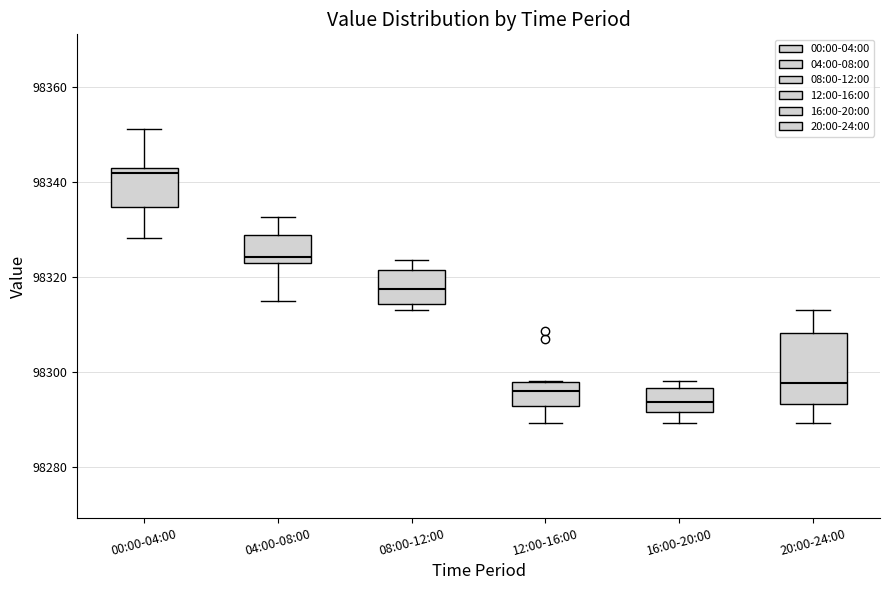

Reading left to right, read every box against the y-axis: the position of its median line, the range the box covers, and the ends of its whiskers. The values are not printed on the chart, so give them approximately, as read against the axis.

00:00-04:00: median 98342 (just below the box's upper edge), box 98334 to 98342, whiskers 98328 to 98352
04:00-08:00: median 98324, box 98322 to 98328, whiskers 98314 to 98332
08:00-12:00: median 98318, box 98314 to 98322, whiskers 98314 (just below the box's lower edge) to 98324
12:00-16:00: median 98296, box 98292 to 98298, whiskers 98290 to 98298
16:00-20:00: median 98294, box 98292 to 98296, whiskers 98290 to 98298
20:00-24:00: median 98298, box 98294 to 98308, whiskers 98290 to 98314